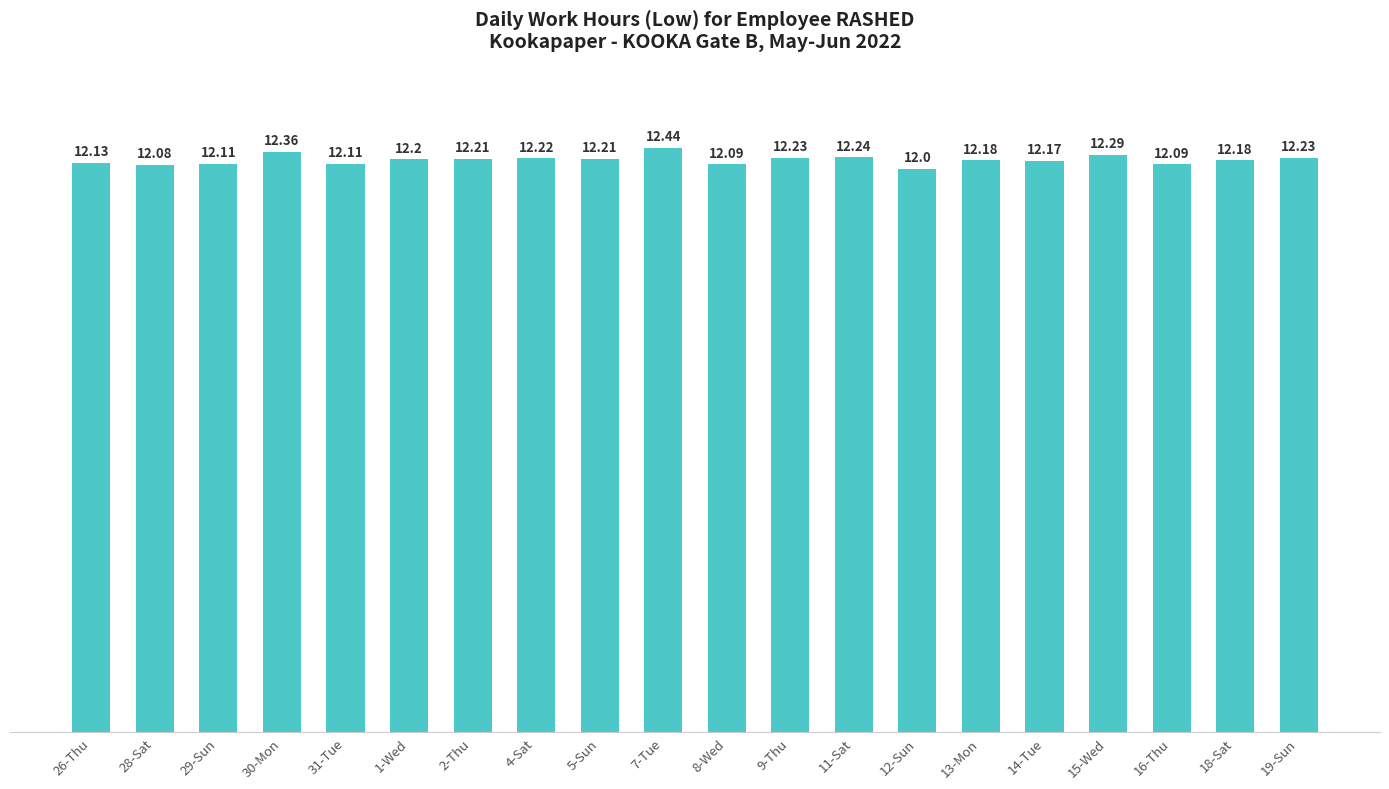

Count the values in the range 12 to 13.

20